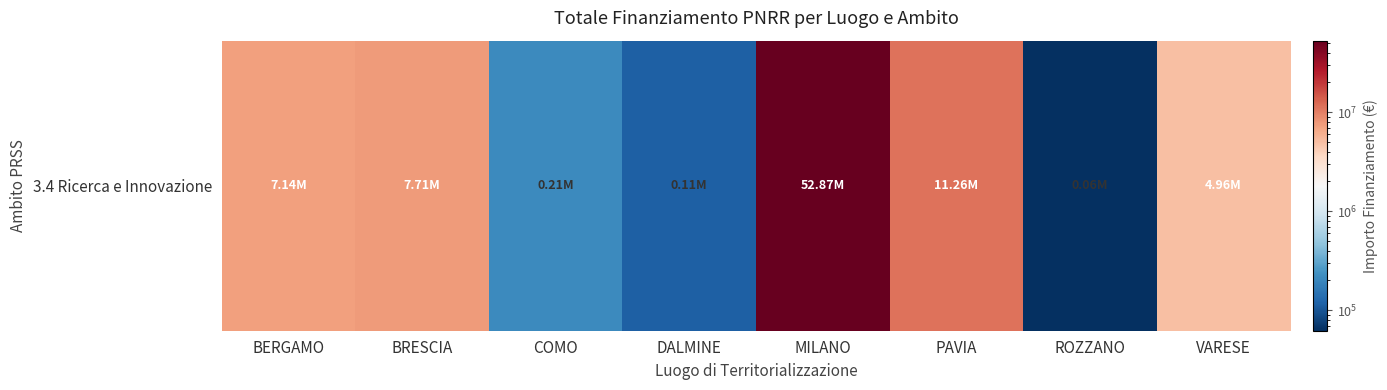

Approximately how many times larger is the value at BERGAMO compared to MILANO?

0.1